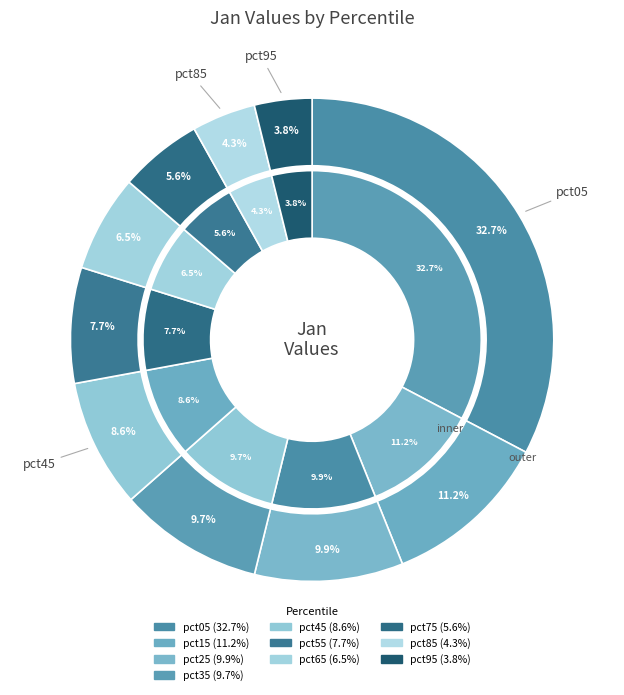

Rank the categories by value from highest to lowest.

pct05, pct15, pct25, pct35, pct45, pct55, pct65, pct75, pct85, pct95